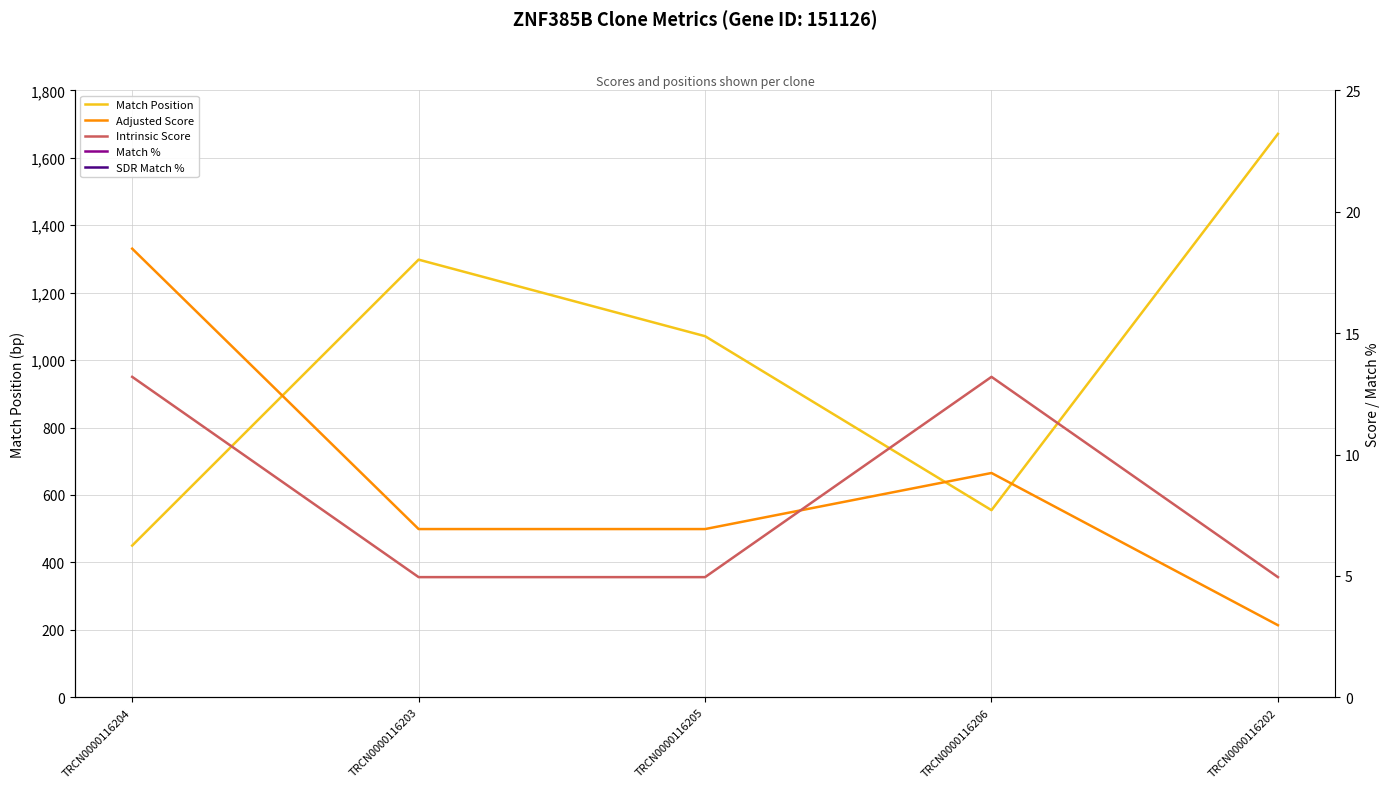

What value does the Intrinsic Score series have at TRCN0000116206?

13.2